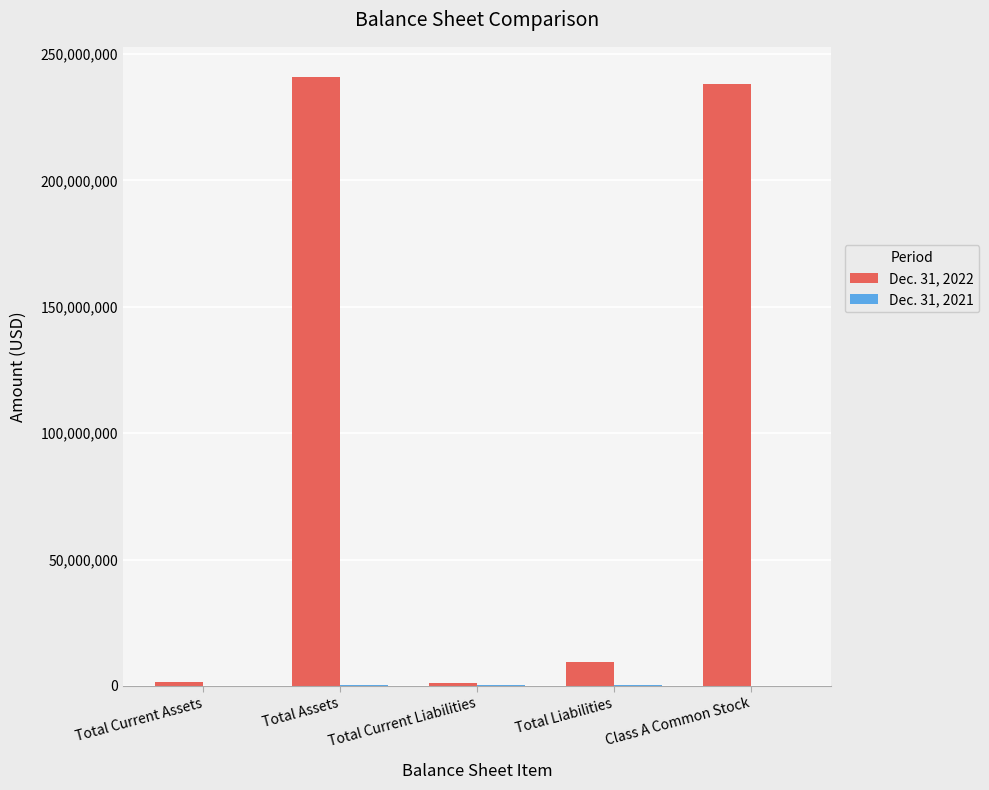

The value of Dec. 31, 2022 at Total Assets is 417090949. True or false?

False